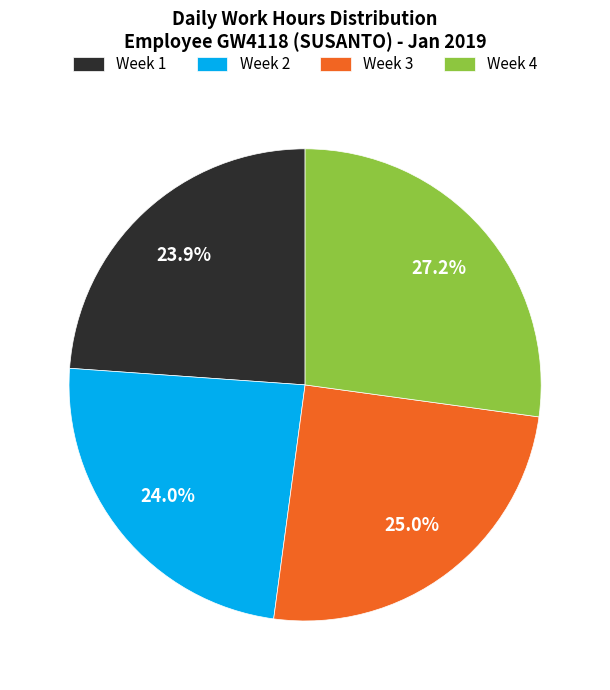

How much of the chart is everything except Week 1?

76.1%